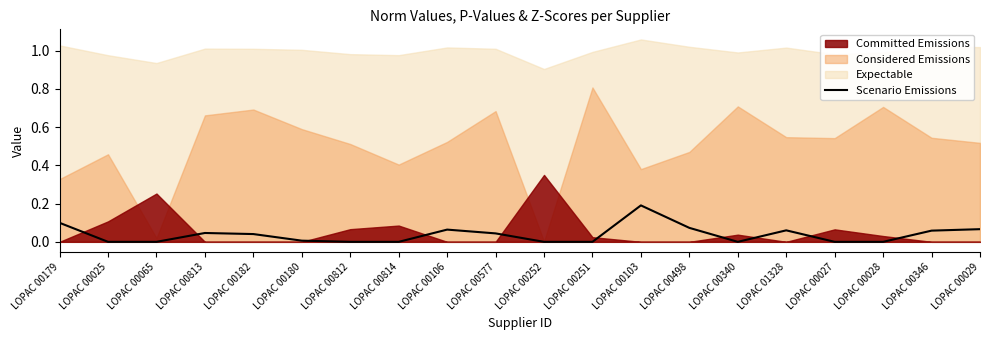

The chart shows a value of 0.0 at LOPAC 00180. True or false?

False